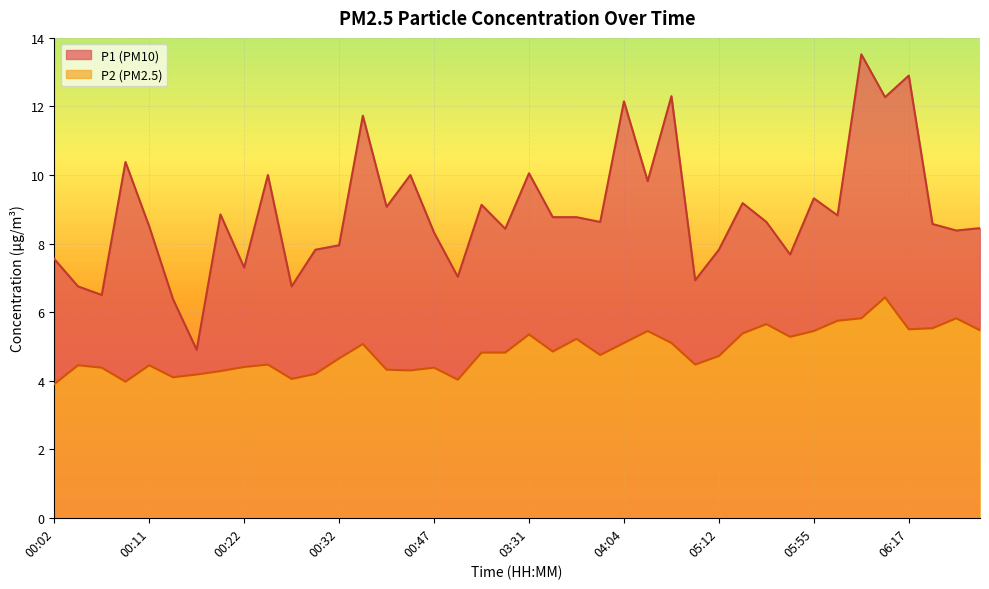

How many lines are shown in the chart?

2